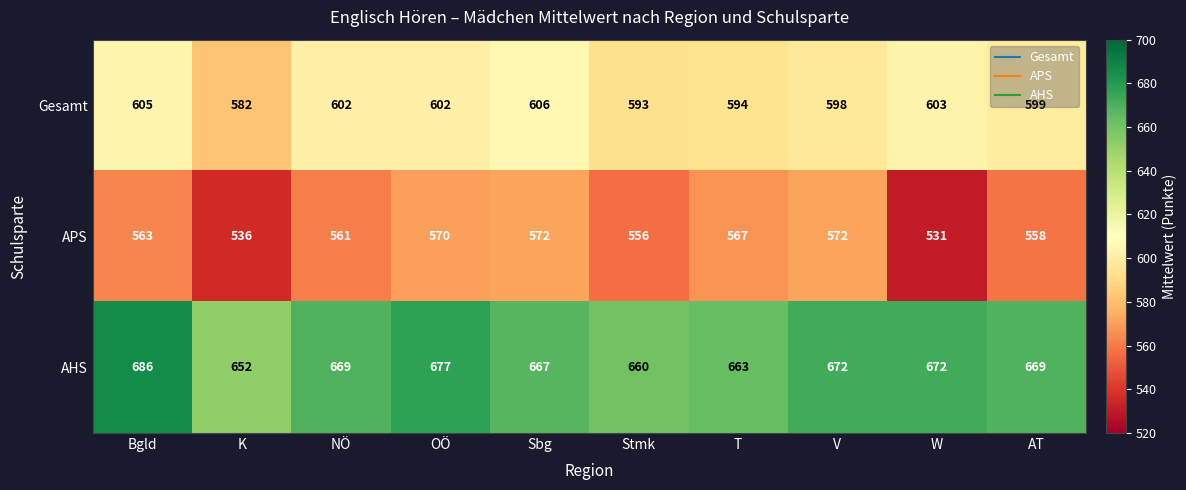

What is the highest value of the Gesamt series?

606